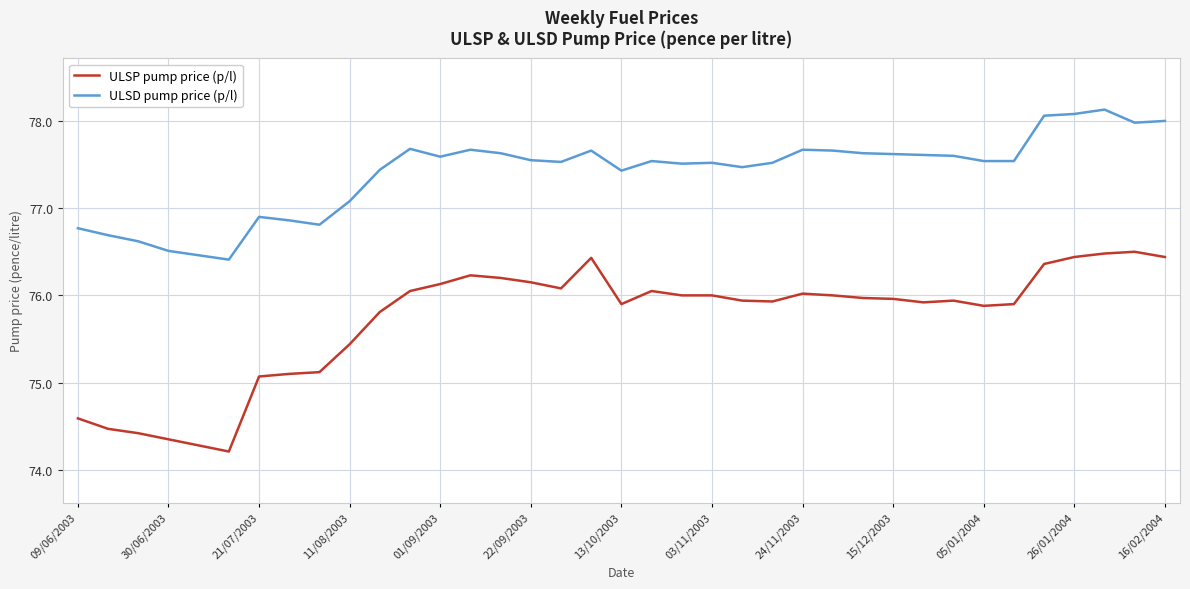

List the series in order of their overall mean, lowest first.

ULSP pump price (p/l), ULSD pump price (p/l)